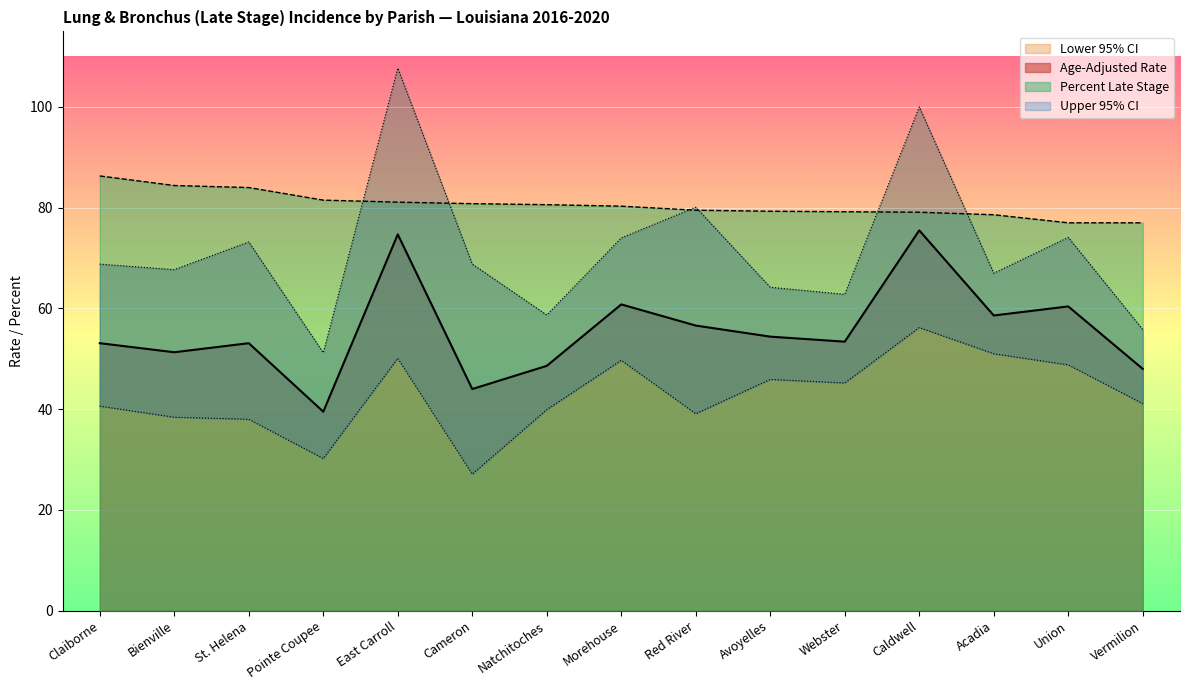

True or false: Lower 95% CI and Percent Late Stage intersect in this chart.

False